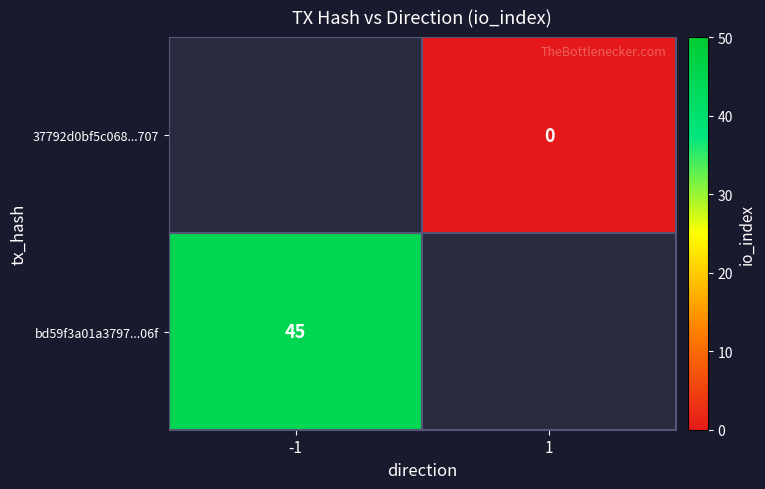

At which category does the chart reach its minimum across all series?

1